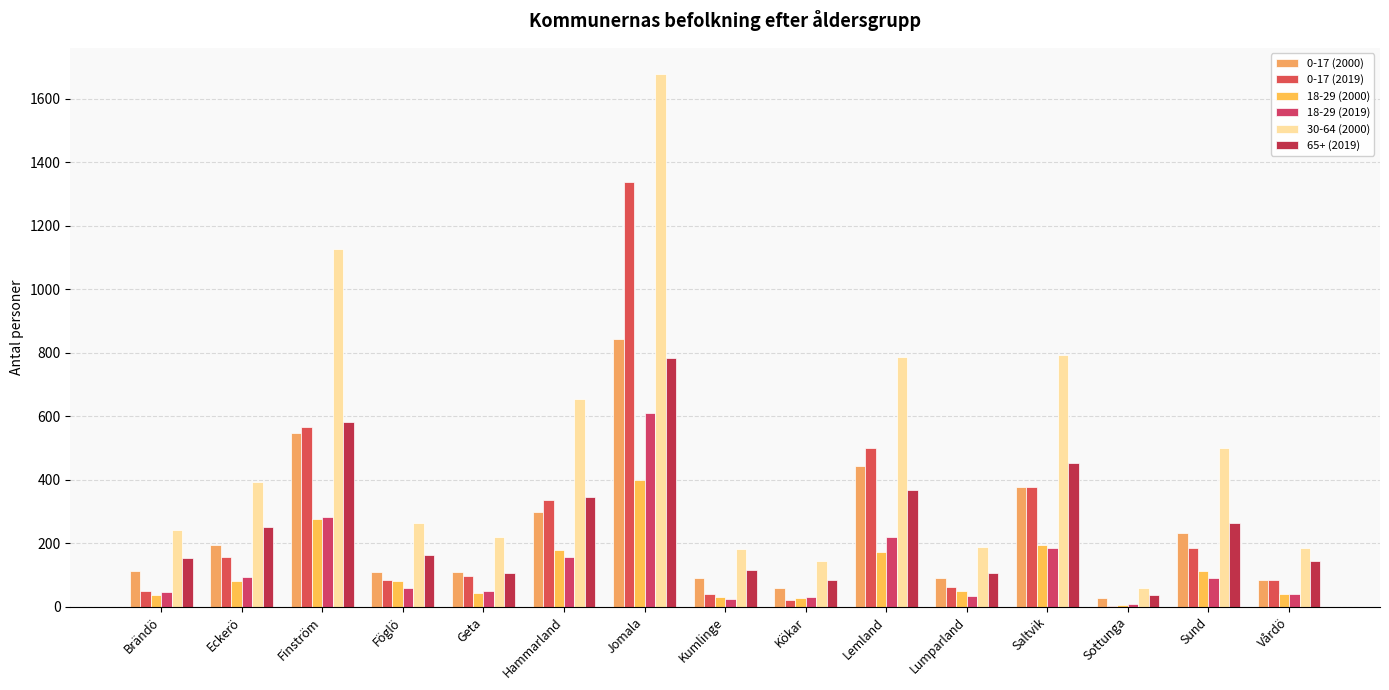

Where does the 30-64 (2000) series first go above 264?

Eckerö